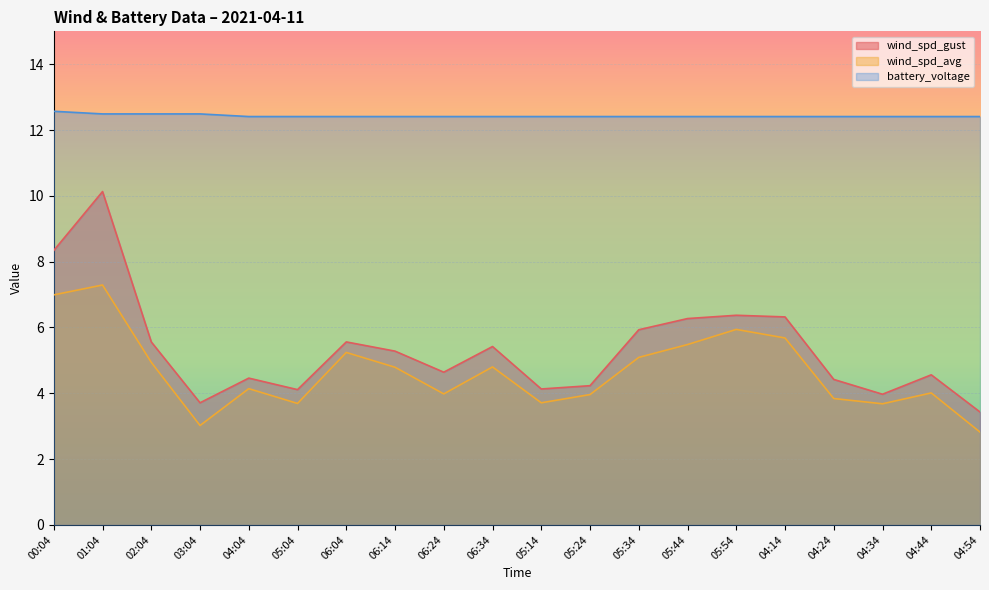

What is the difference between the wind_spd_avg values at 00:04 and 04:54?

4.2